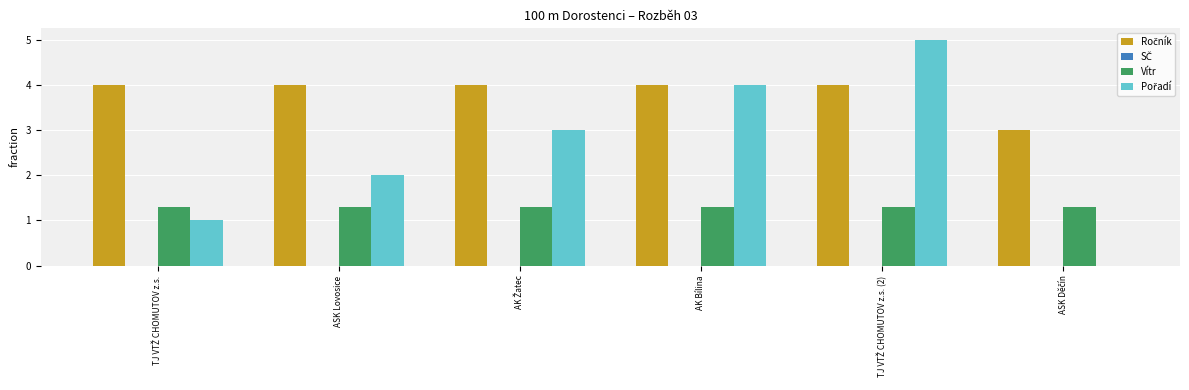

What position from the right is TJ VTŽ CHOMUTOV z.s. (2)?

2